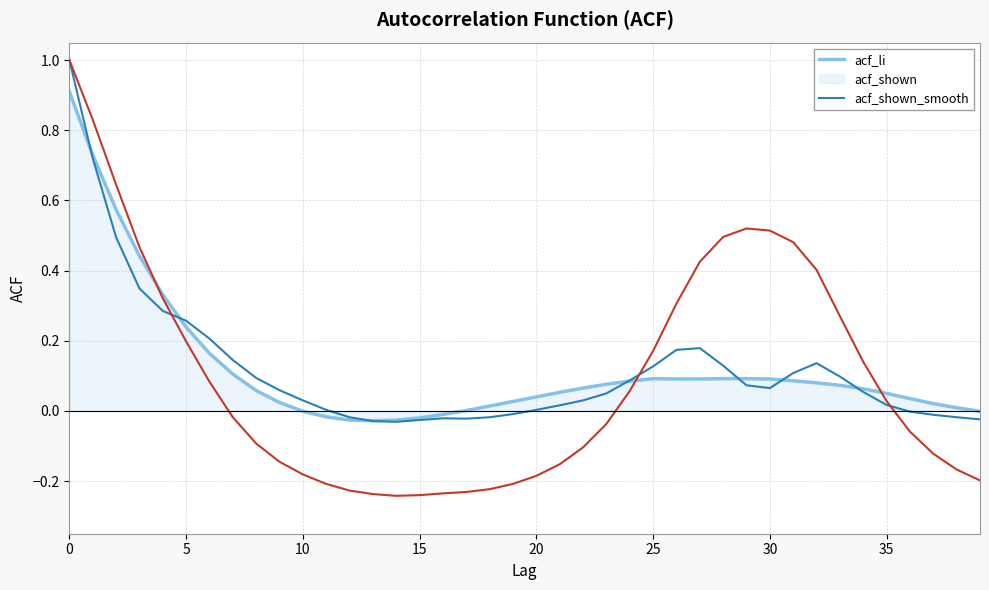

Does the chart display data point markers on the line(s)?

No